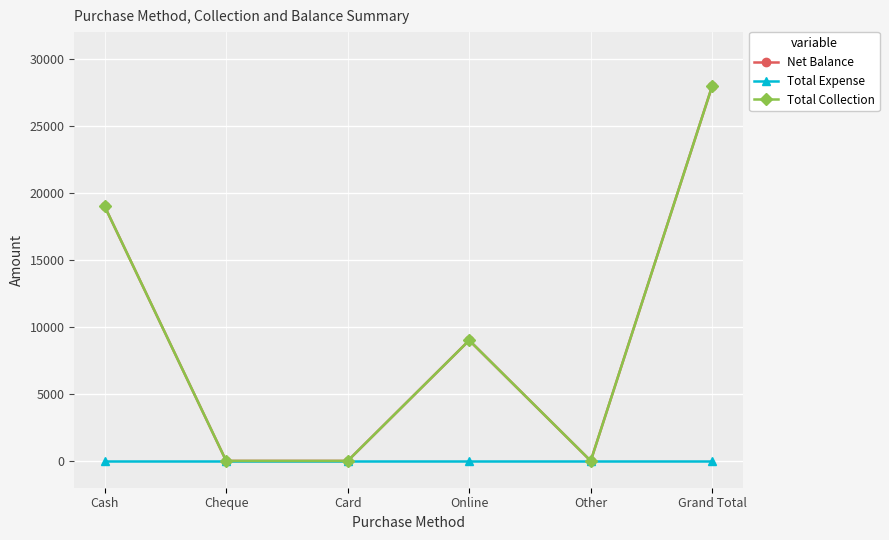

Reading left to right, transcribe all the data shown in this chart.

Net Balance: 19000	0	0	9000	0	28000
Total Expense: 0	0	0	0	0	0
Total Collection: 19000	0	0	9000	0	28000